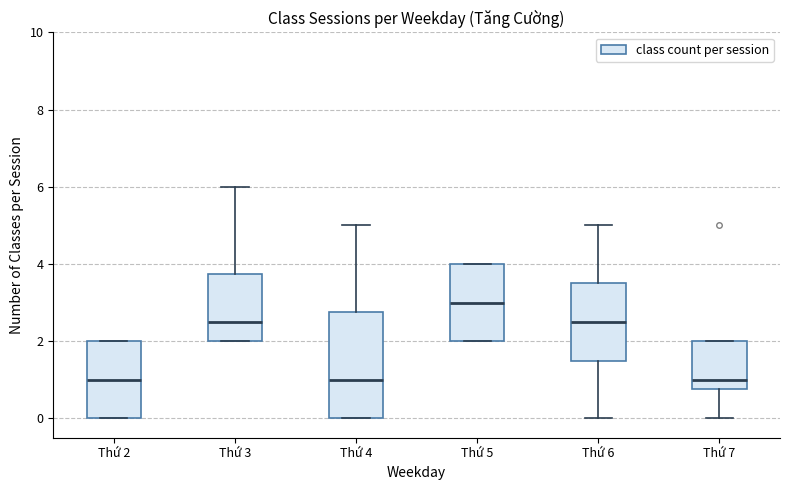

Reading left to right, transcribe this box plot: for each box, give where its median line is, the range the box spans, and where its two whiskers end, as read against the y-axis. The values are not printed on the chart, so give them approximately, as read against the axis.

Thứ 2: median 1.0, box 0.0 to 2.0, whiskers 0.0 to 2.0
Thứ 3: median 2.6, box 2.0 to 3.8, whiskers 2.0 to 6.0
Thứ 4: median 1.0, box 0.0 to 2.8, whiskers 0.0 to 5.0
Thứ 5: median 3.0, box 2.0 to 4.0, whiskers 2.0 to 4.0
Thứ 6: median 2.6, box 1.6 to 3.6, whiskers 0.0 to 5.0
Thứ 7: median 1.0, box 0.8 to 2.0, whiskers 0.0 to 2.0